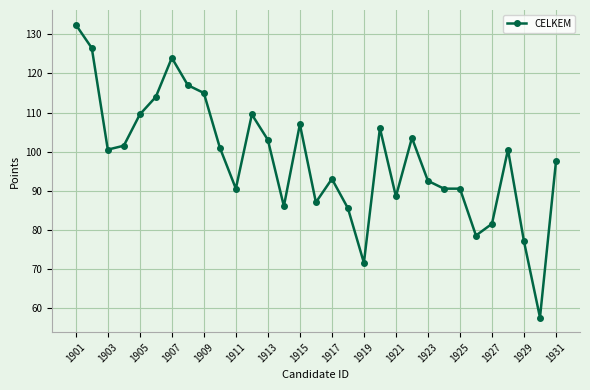

What is the greatest value displayed?

132.5